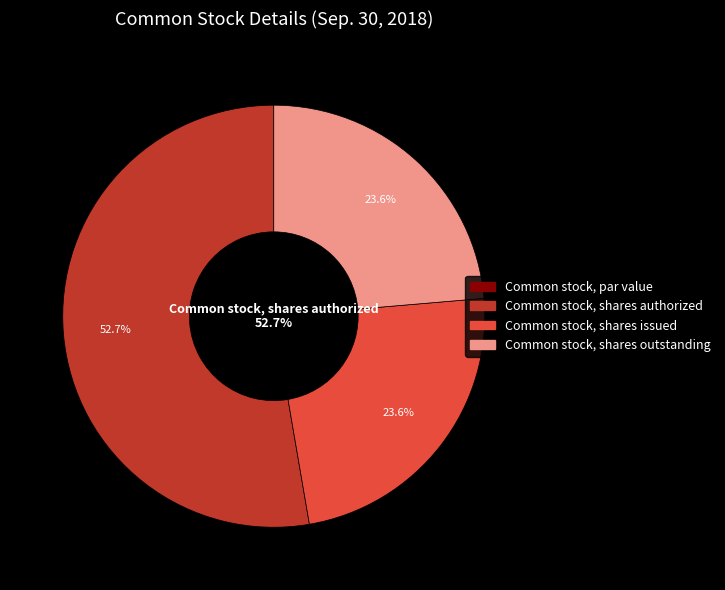

What is the largest slice in the pie chart?

Common stock, shares authorized